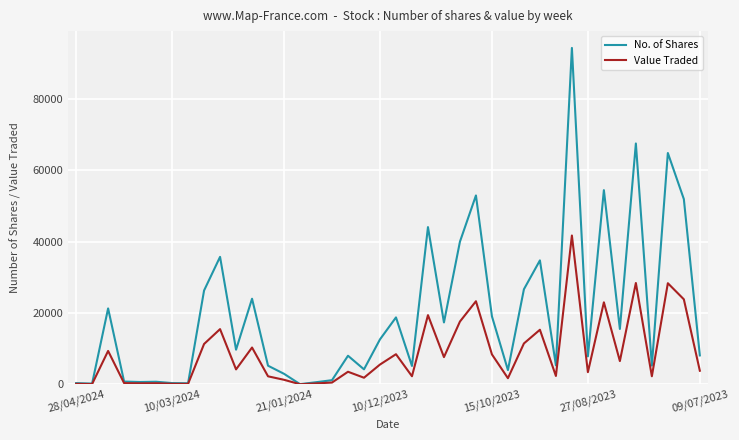

What is the highest value of the No. of Shares series?

94252